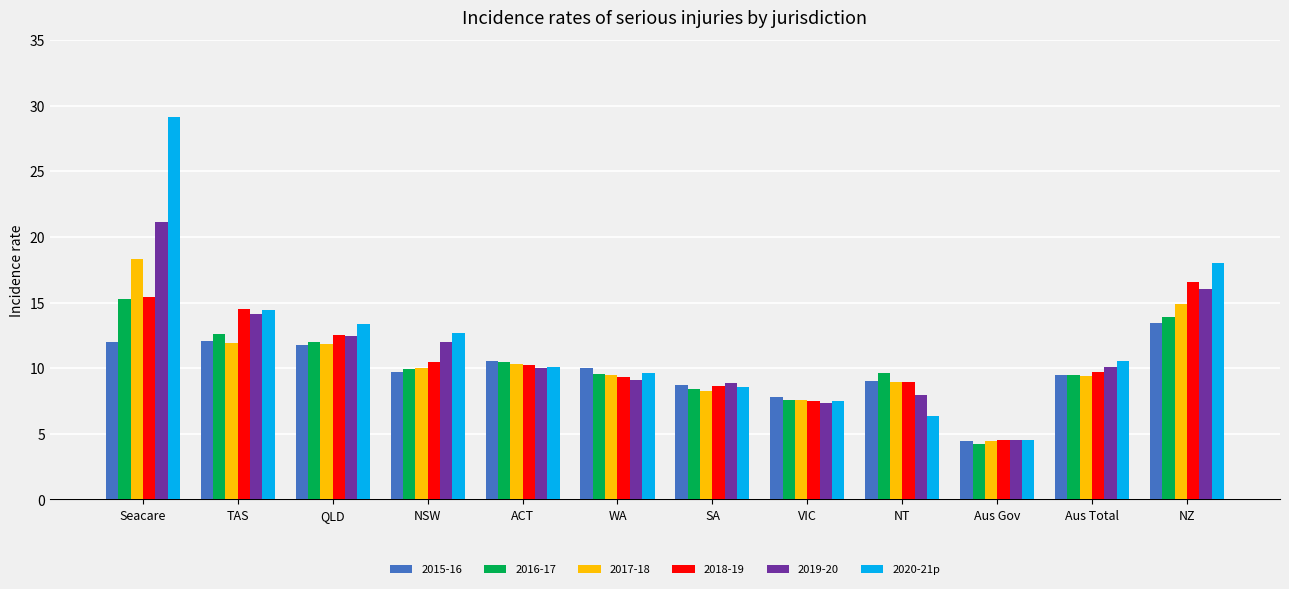

What is the spread (max minus min) of values at TAS?

2.5